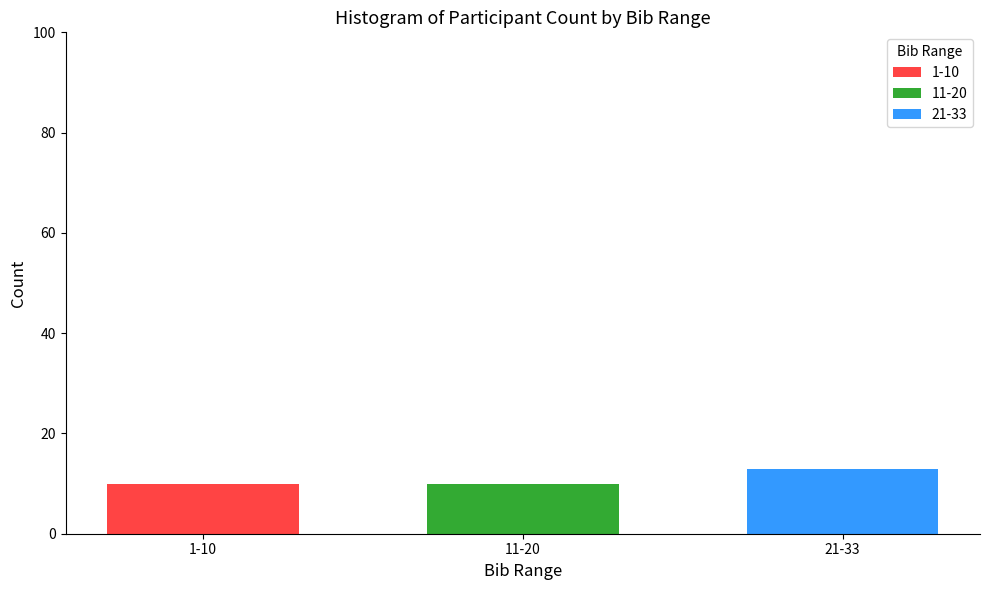

Are the bars horizontal?

No